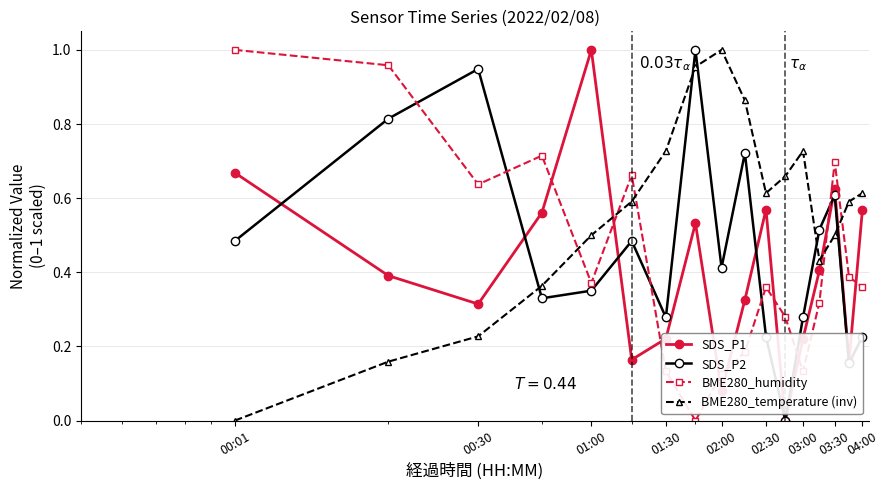

Does the chart display data point markers on the line(s)?

Yes